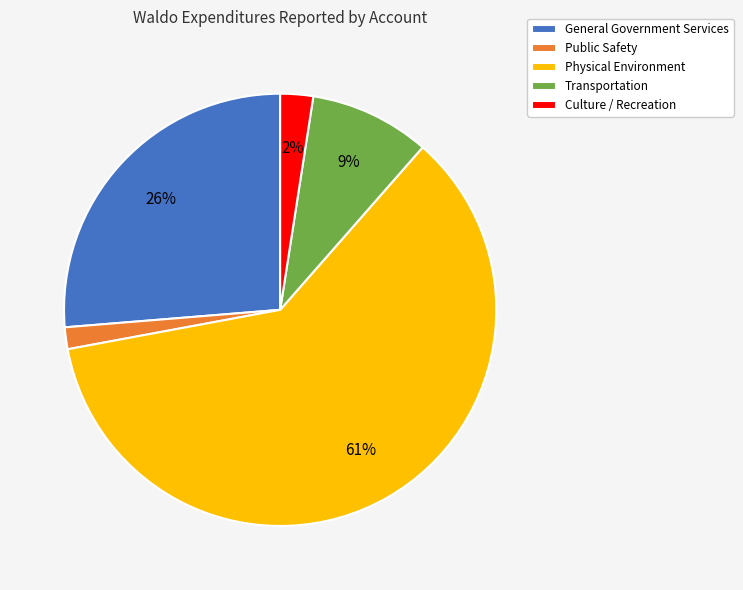

To the nearest percent, what is the average slice percentage?

20%